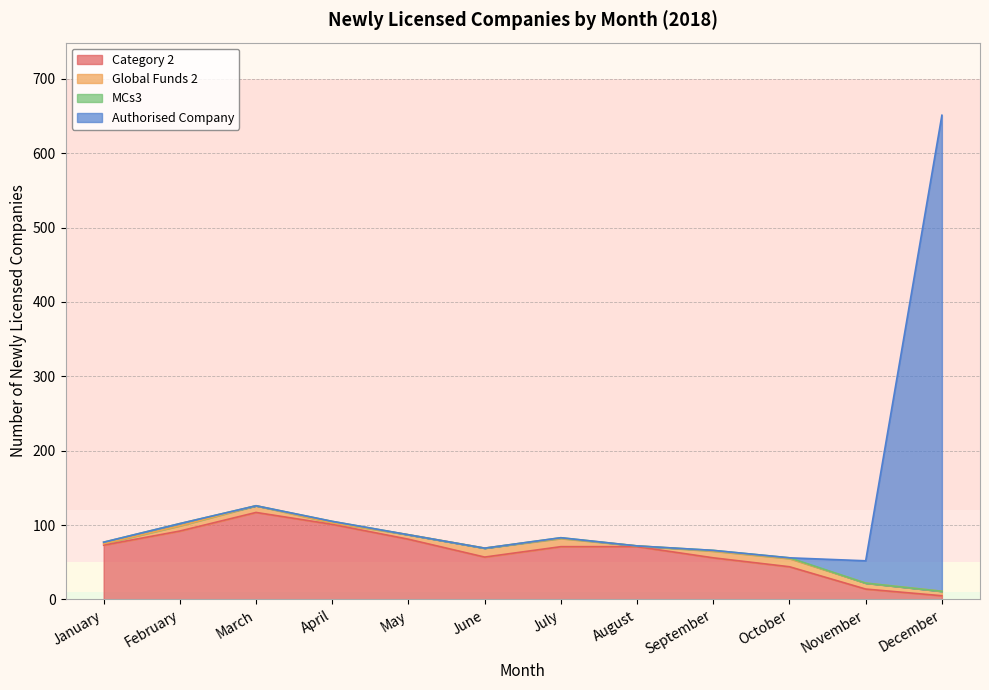

Between June and October, which series saw the biggest shift?

Category 2